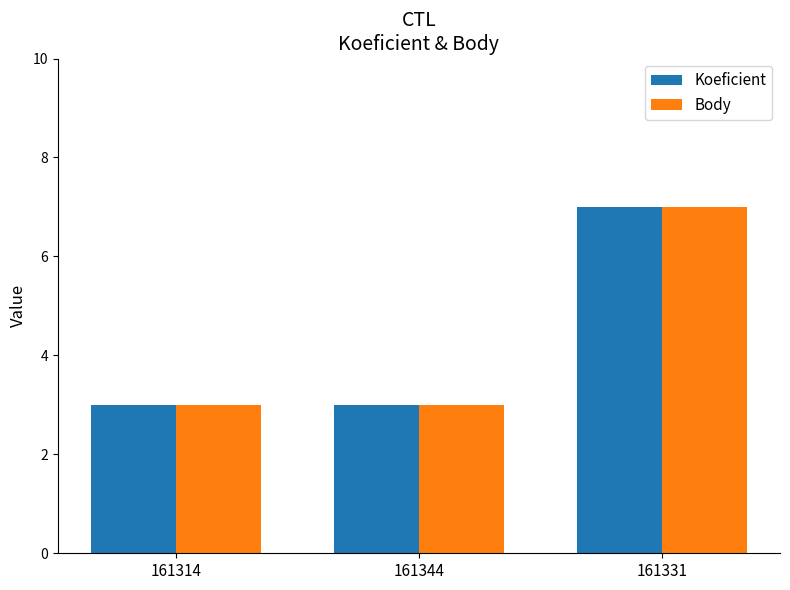

What is the maximum value for Body?

7